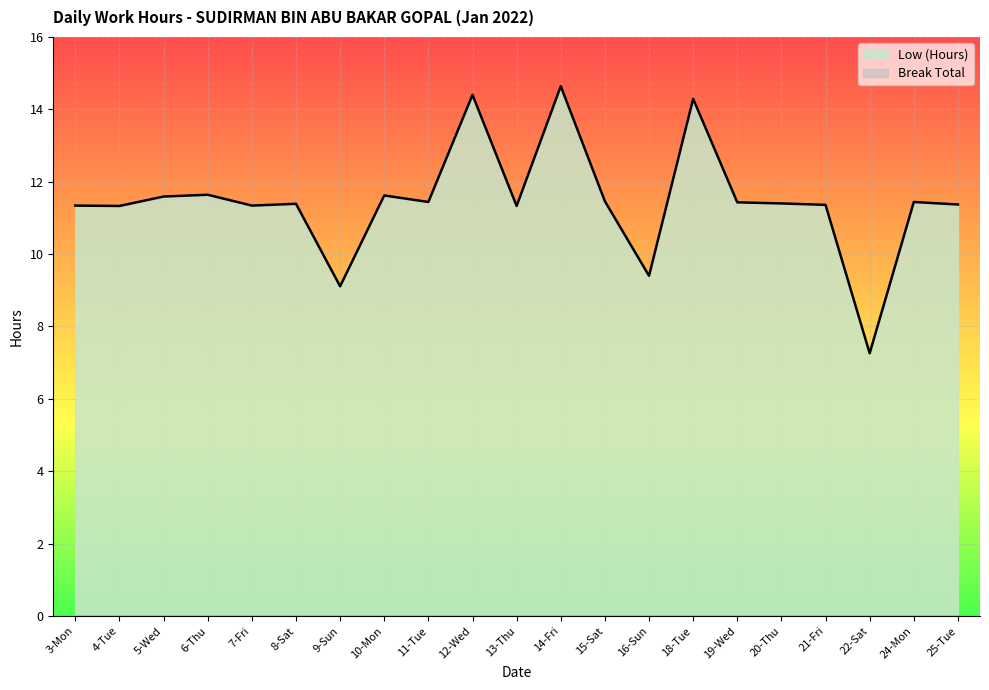

What is the value of the 8th point from the left?

11.6